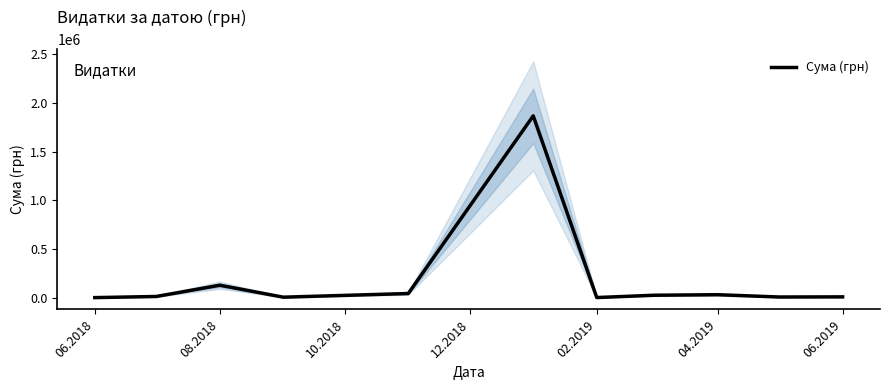

What is the greatest value displayed?

1868155.4